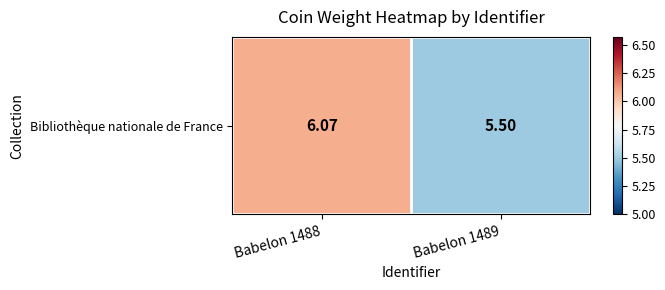

Rank the categories by value from highest to lowest.

Babelon 1488, Babelon 1489